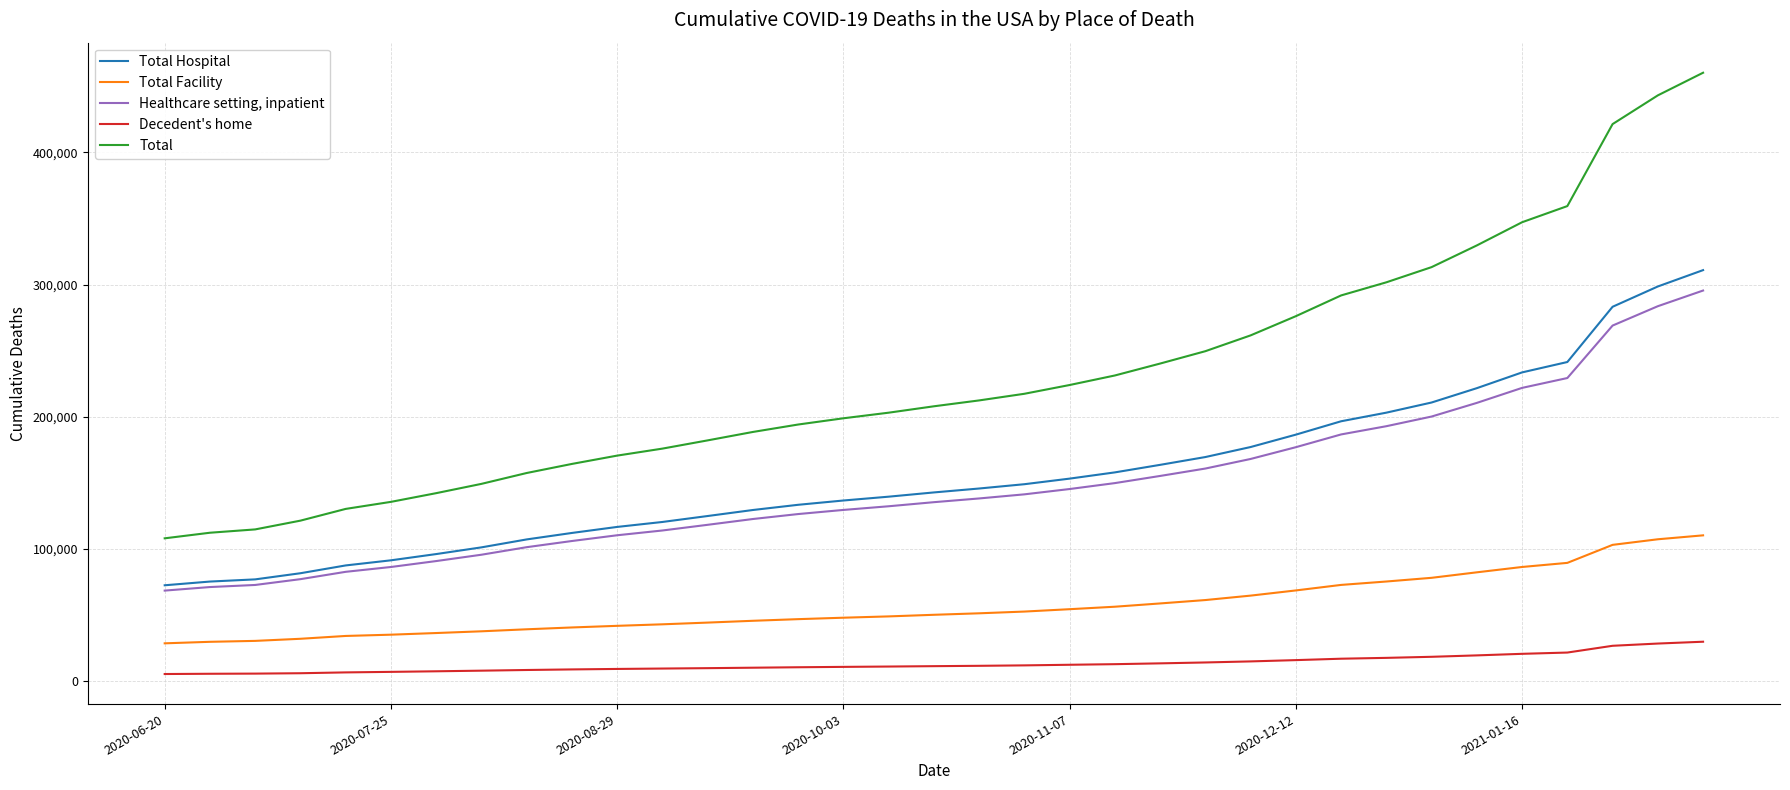

What is the average value of the Total series?

229591